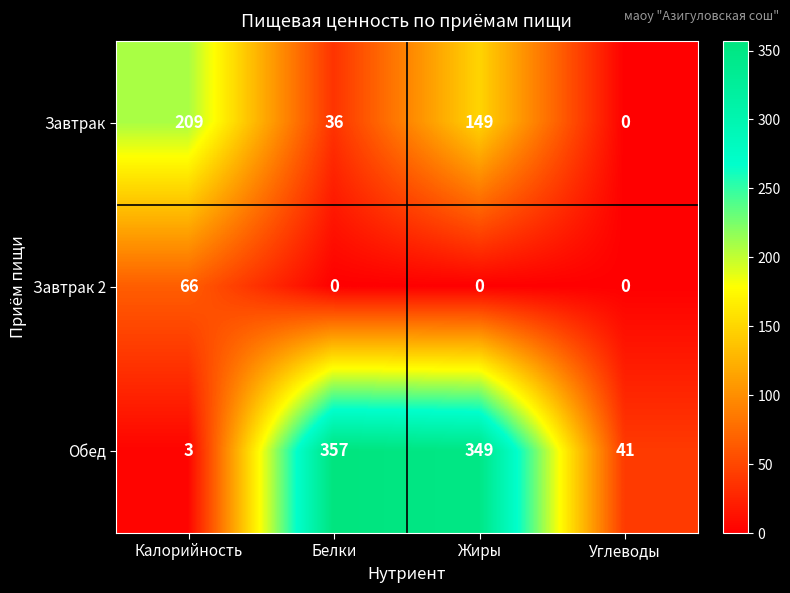

At which category is the sum across all series the highest?

Жиры